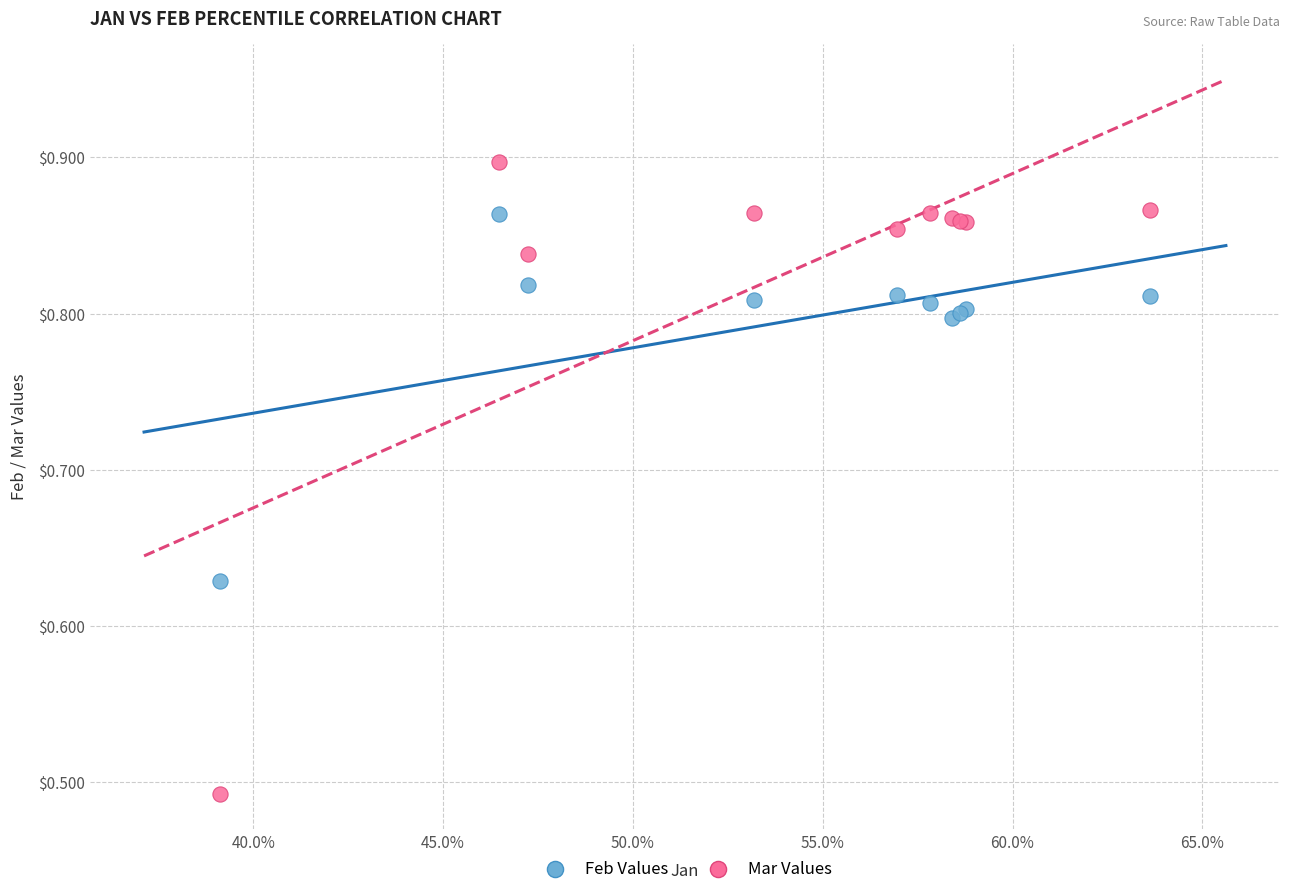

Which series has the largest Y range (max minus min)?

Mar Values